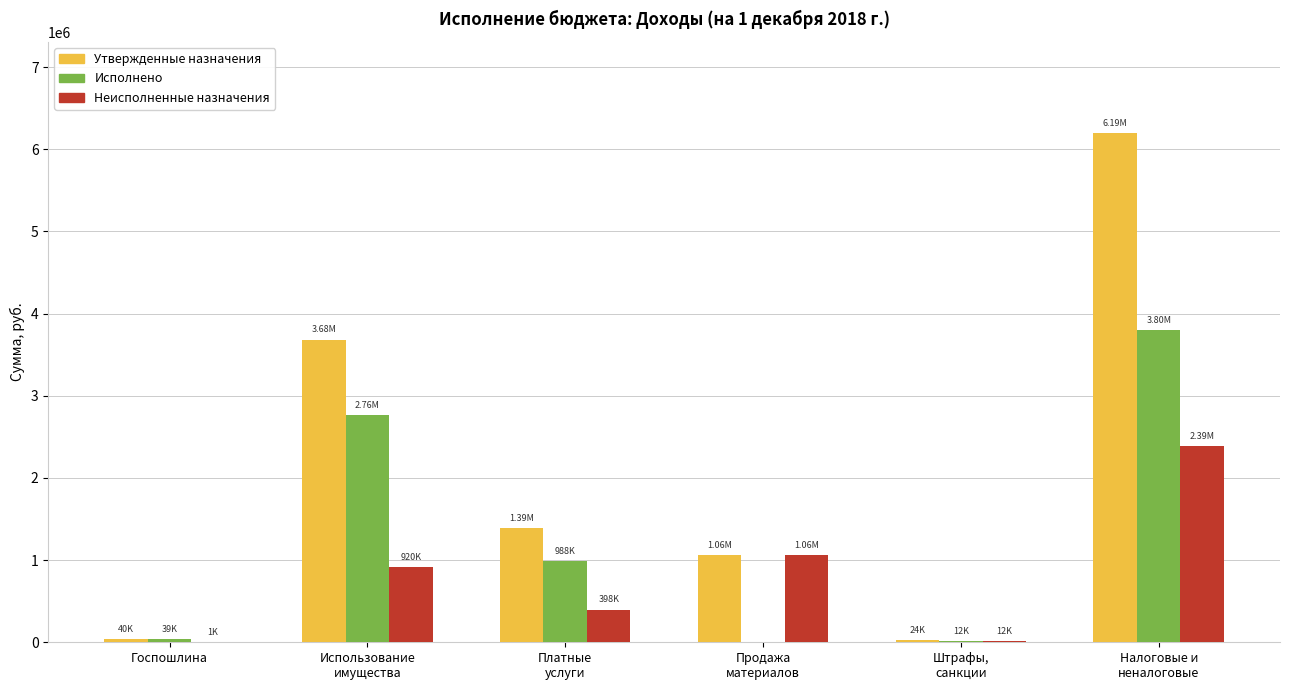

What is the sum of all Неисполненные назначения values?

4779678.3